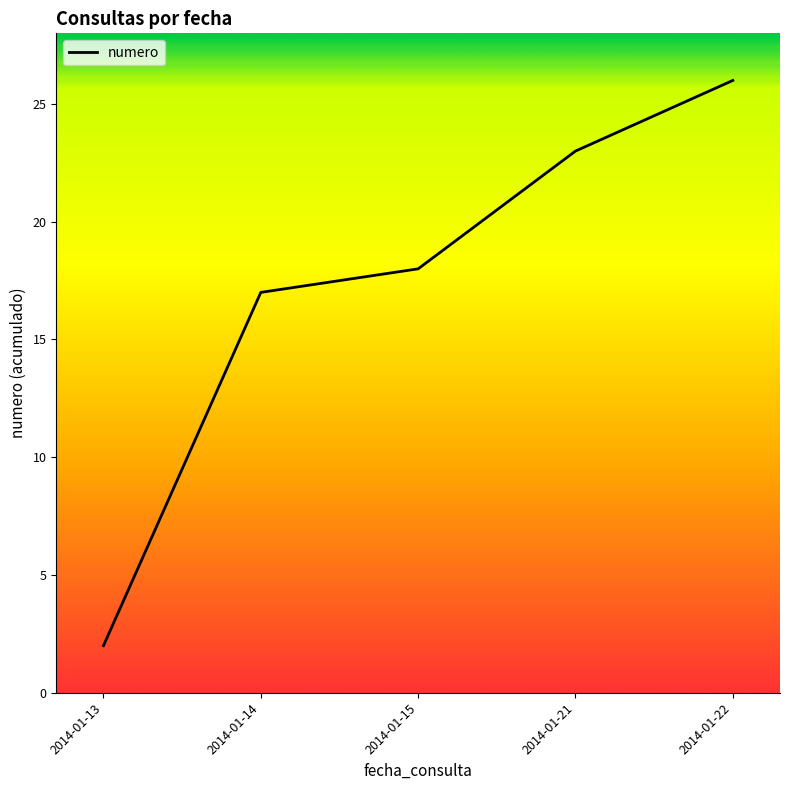

What is the approximate value at 2014-01-21?

23